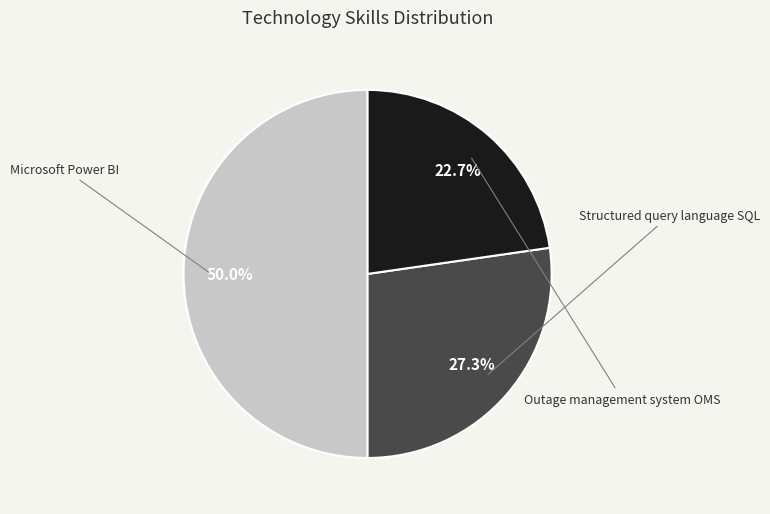

Count the number of slices in the pie.

3